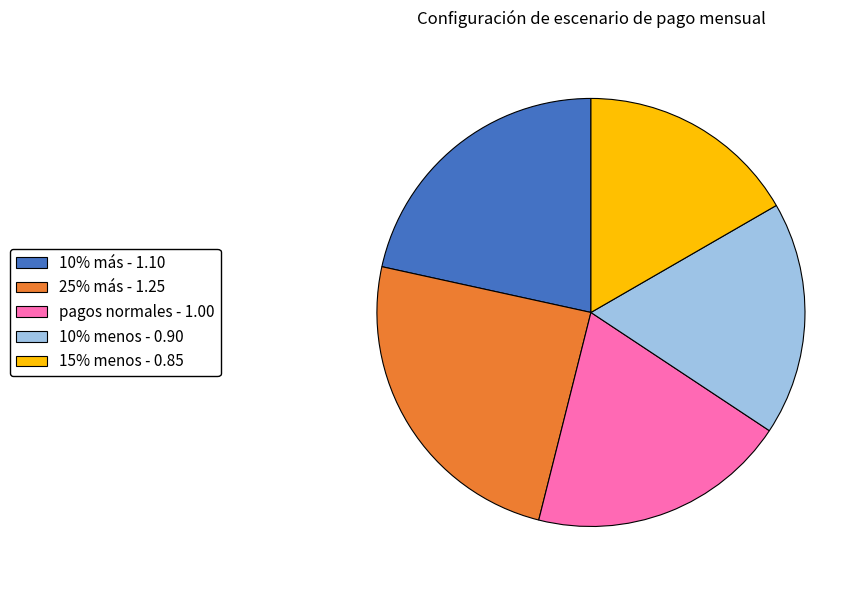

What is the smallest slice in the pie chart?

15% menos